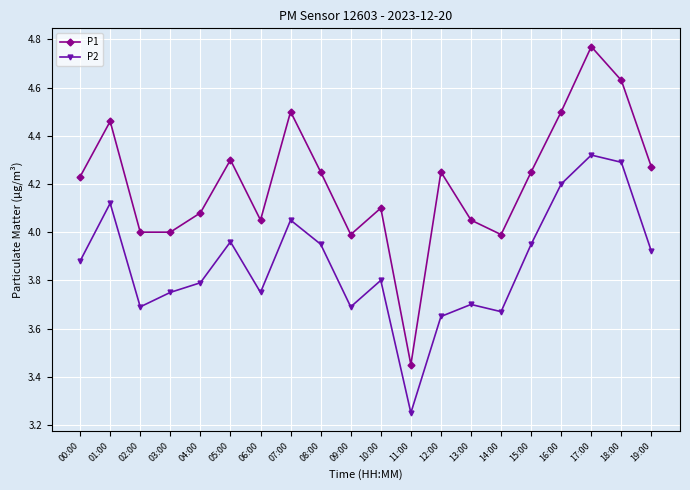

Does the chart display data point markers on the line(s)?

Yes